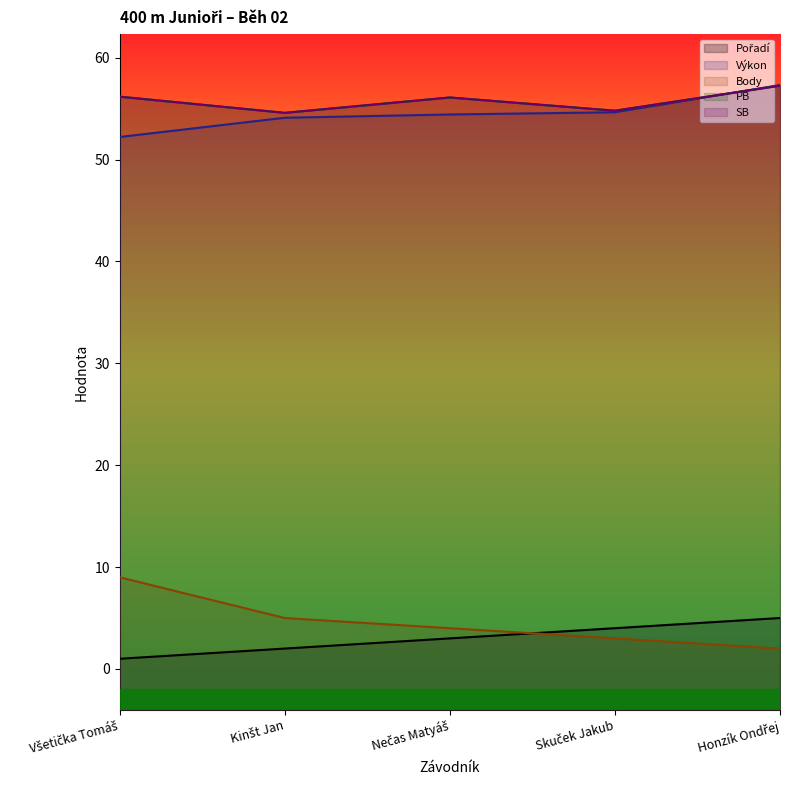

How many distinct data groups are displayed?

5